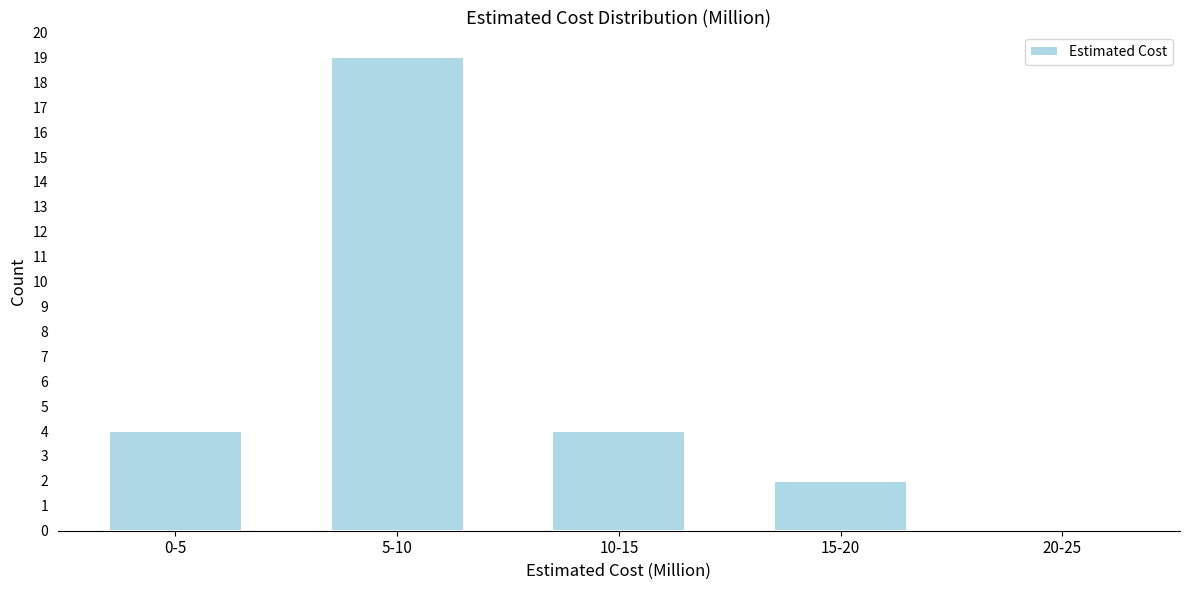

Reading right to left, extract all data points from this chart.

20-25=0	15-20=2	10-15=4	5-10=19	0-5=4